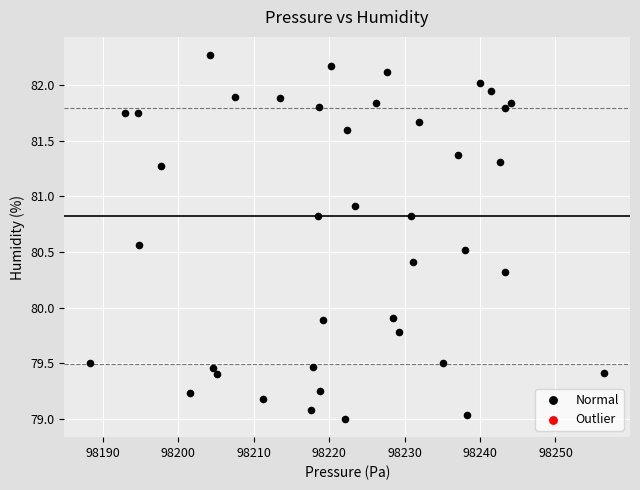

What is the range of X values (max minus min)?

68.1